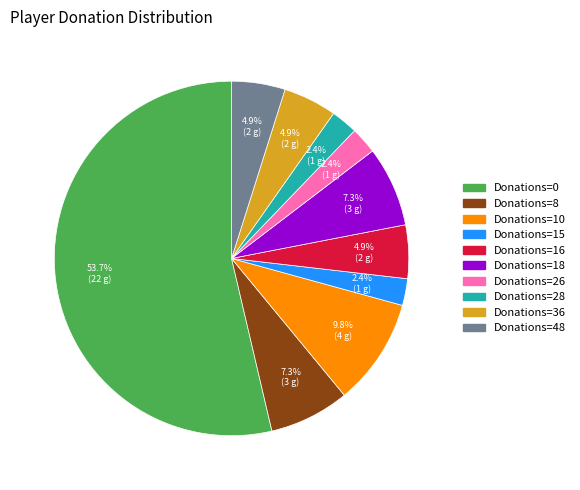

Is there a majority slice in this chart?

Yes